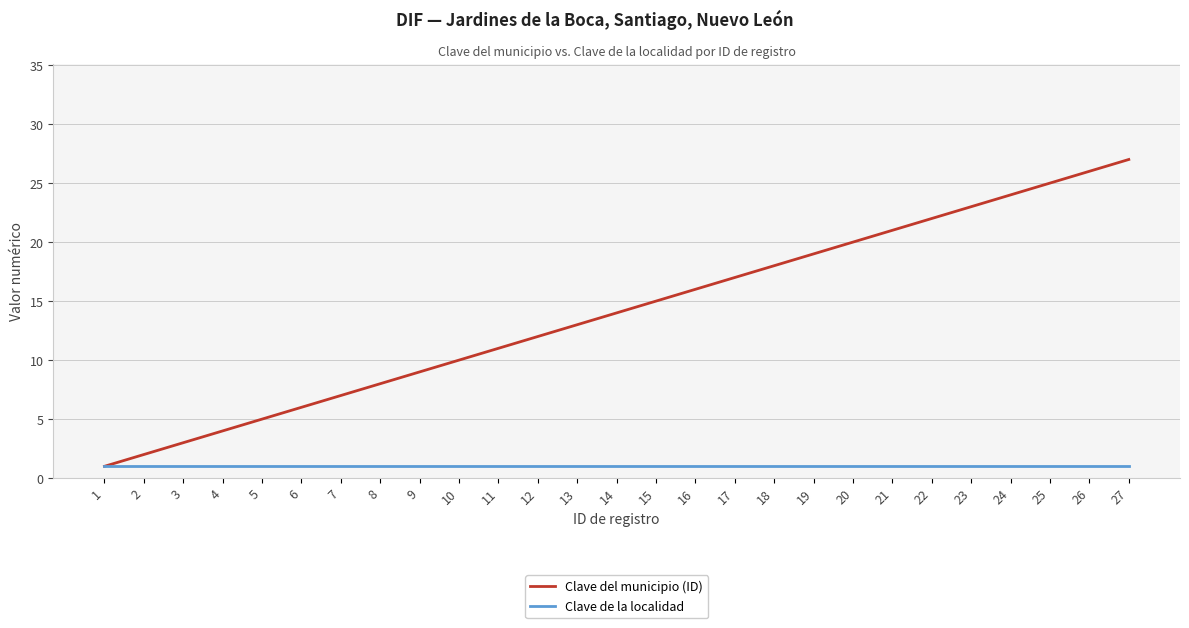

Rank the series by their maximum value, from highest to lowest.

Clave del municipio (ID), Clave de la localidad